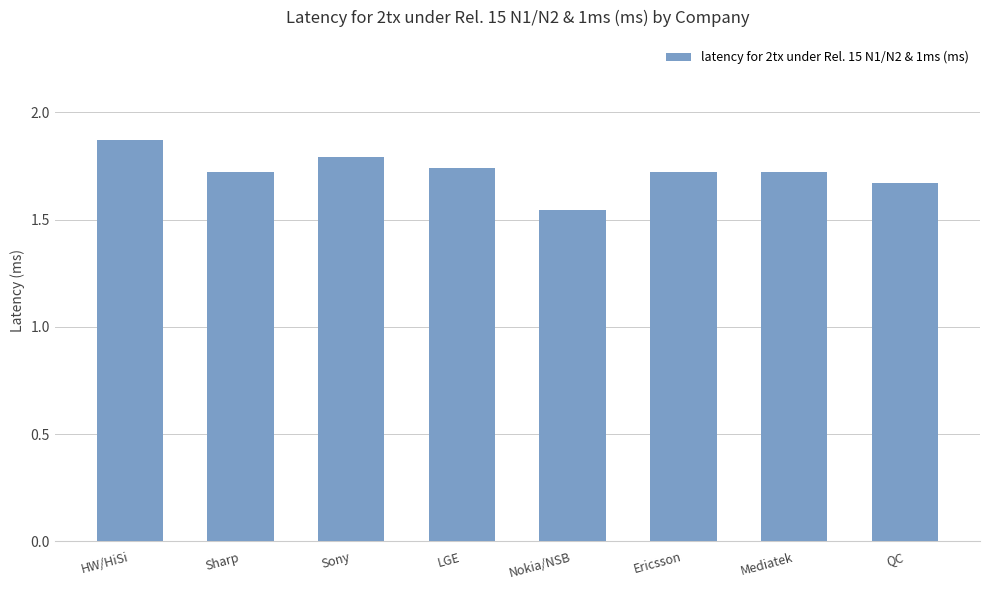

Is it true that the value at Sony is 2.5?

False